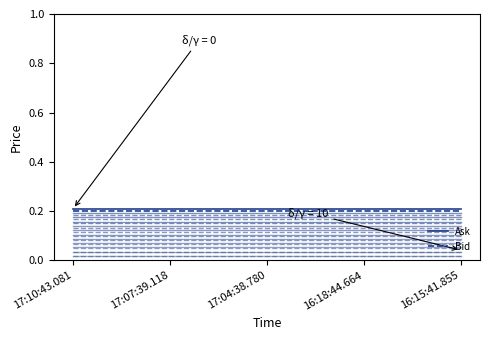

True or false: Bid and Ask cross at least once.

False